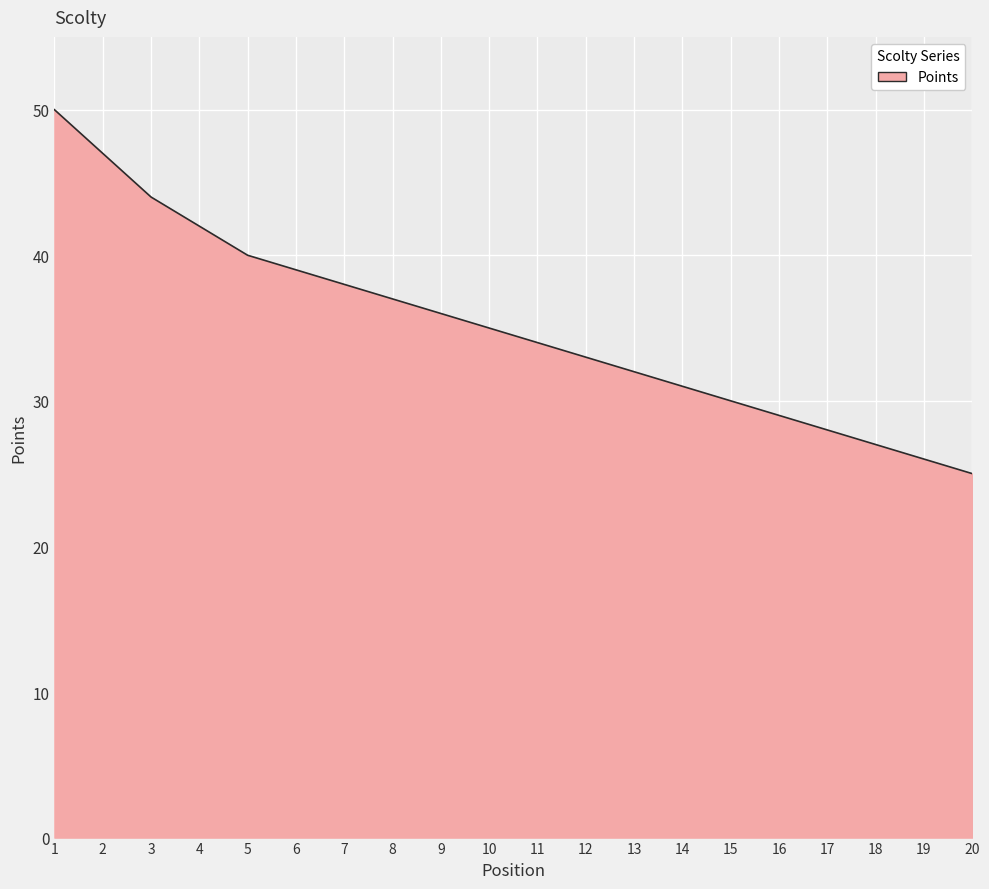

List the labels in order of value, smallest first.

20, 19, 18, 17, 16, 15, 14, 13, 12, 11, 10, 9, 8, 7, 6, 5, 4, 3, 2, 1